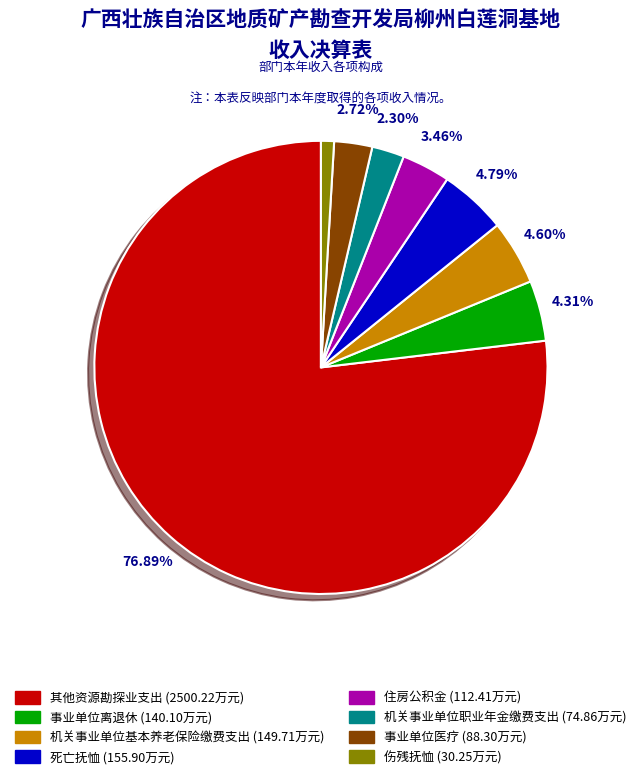

Which category accounts for the majority?

其他资源勘探业支出